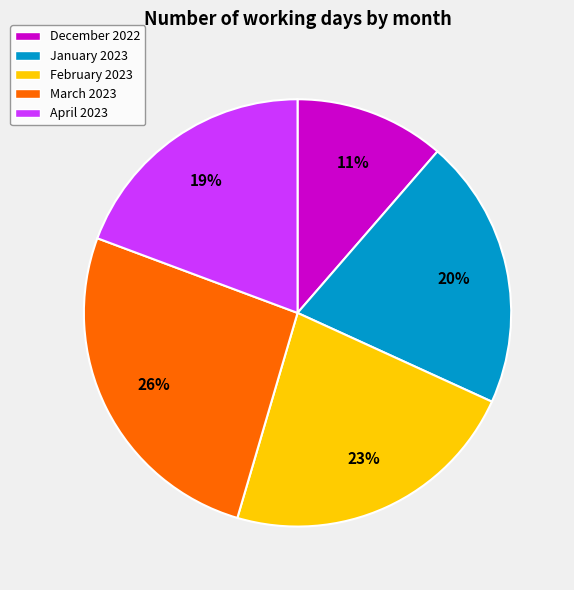

Which has a higher value, December 2022 or February 2023?

February 2023